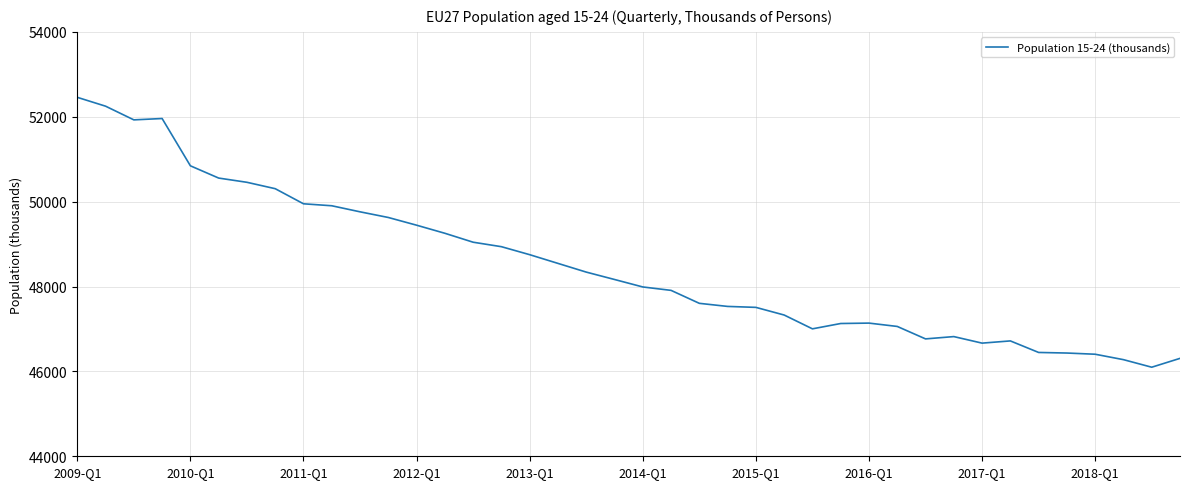

What is the difference between the maximum and minimum values?

6358.8